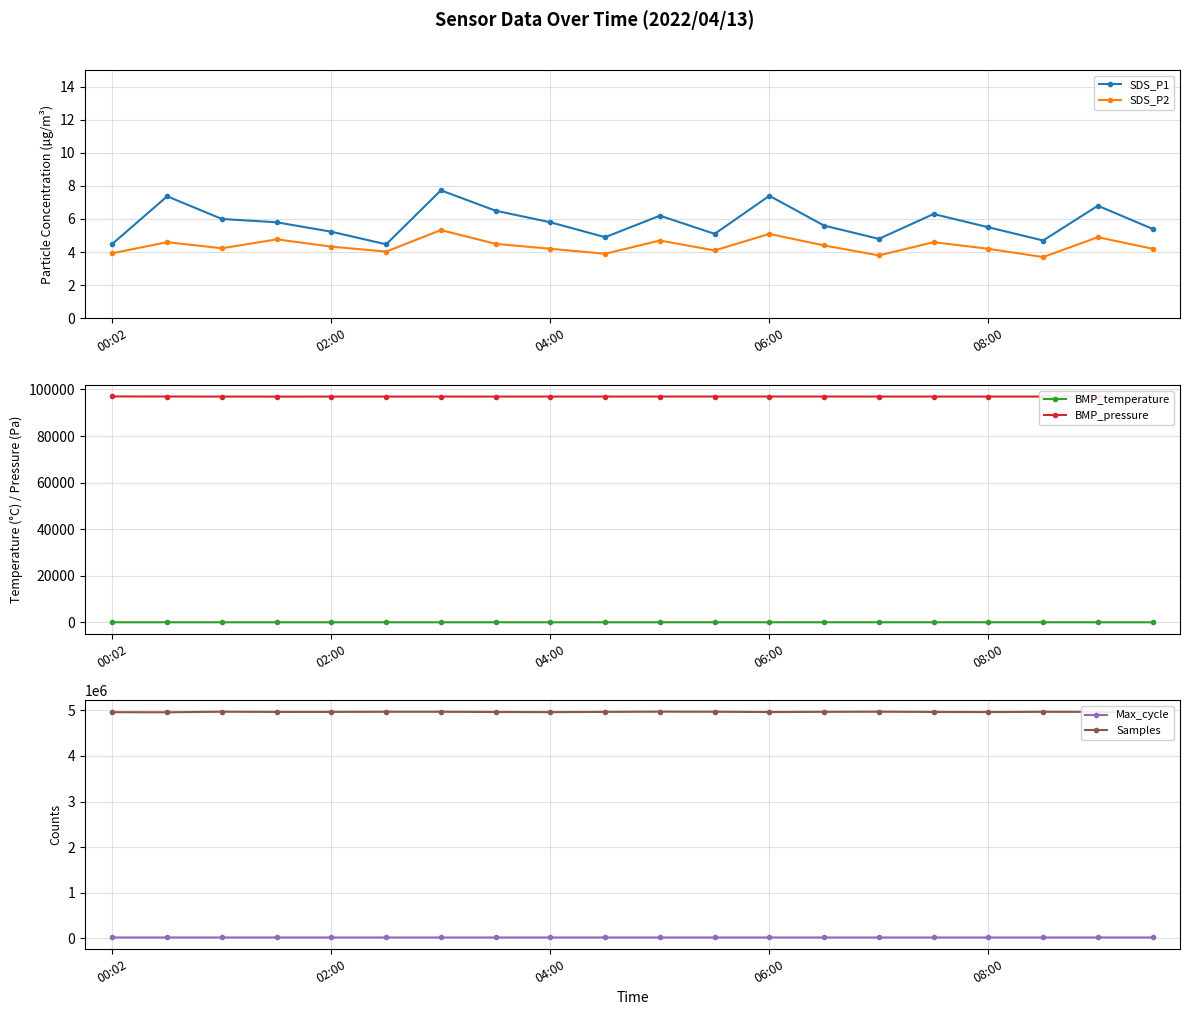

Read the Max_cycle value at 08:00.

20452